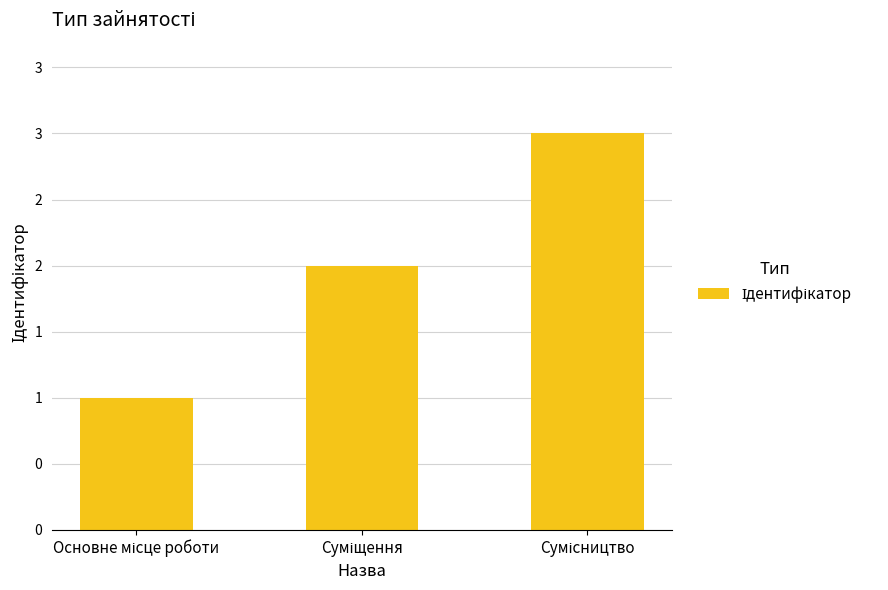

Where is the data nearest to the value 2?

Суміщення